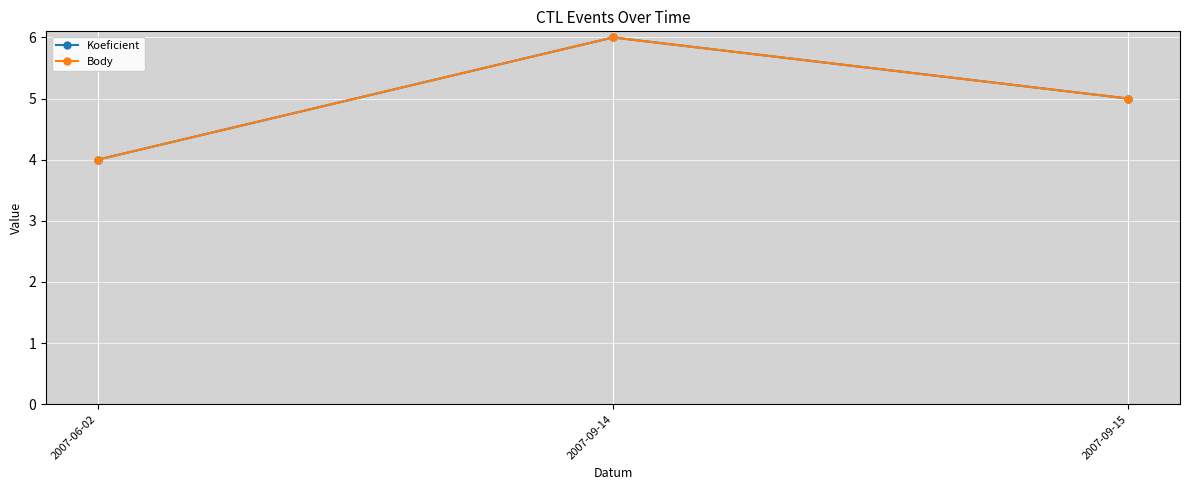

What is the difference between the maximum and minimum values in the Body series?

2